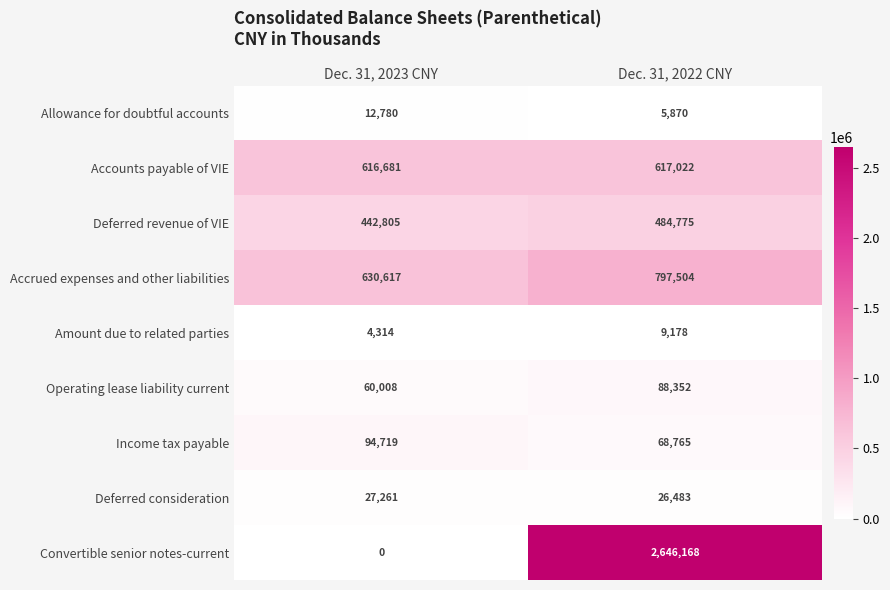

What is the difference between the highest and lowest values at Dec. 31, 2022 CNY?

2640298